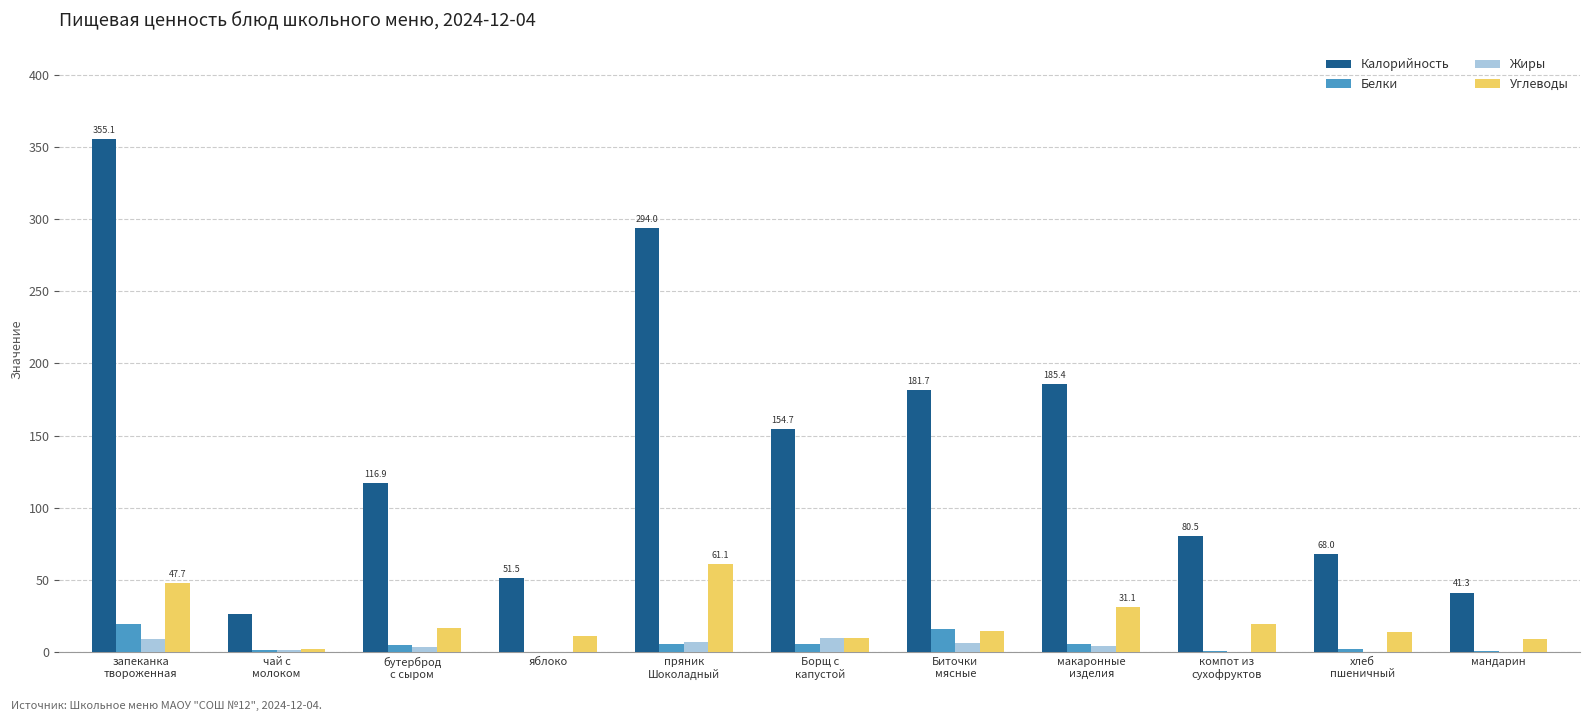

What is the average value of the Белки series?

5.7